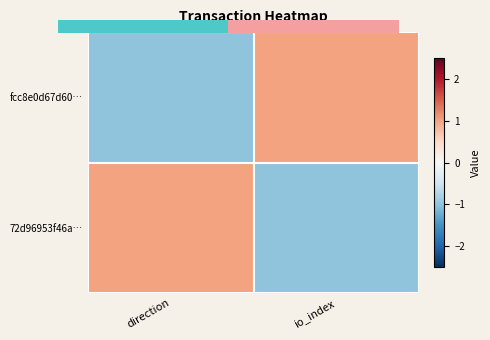

At which category does the chart reach its minimum across all series?

direction